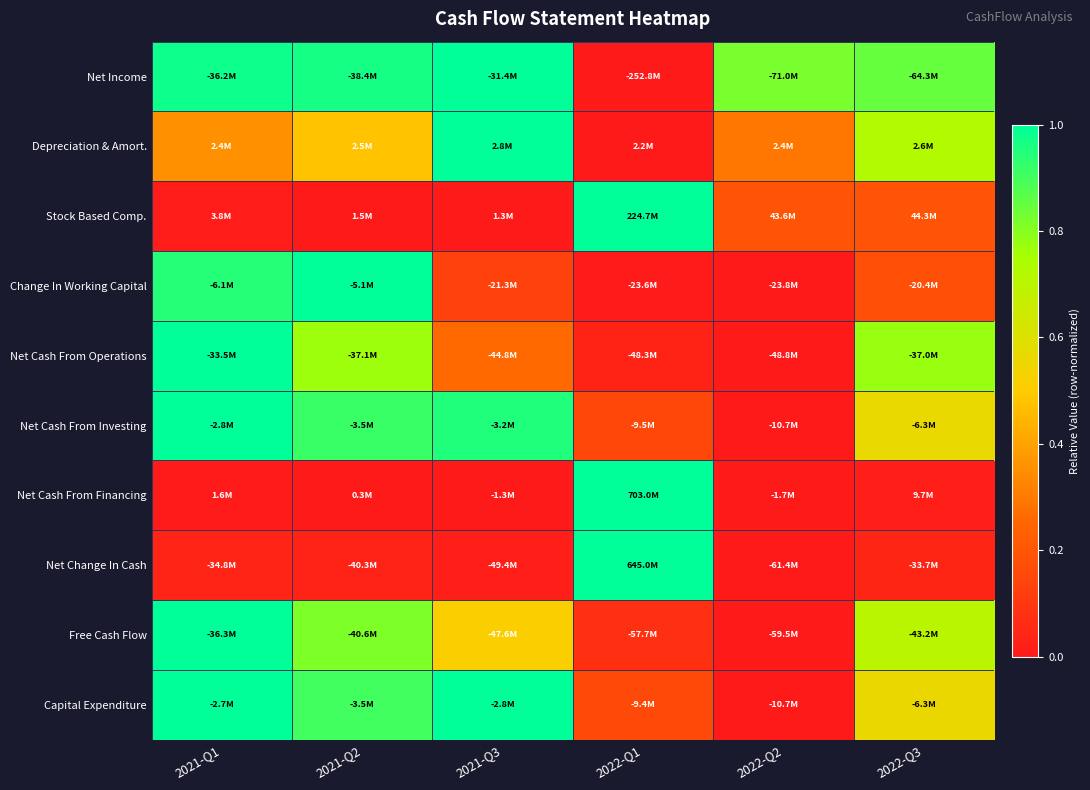

Which has a higher value, 2021-Q1 or 2022-Q3?

2021-Q1